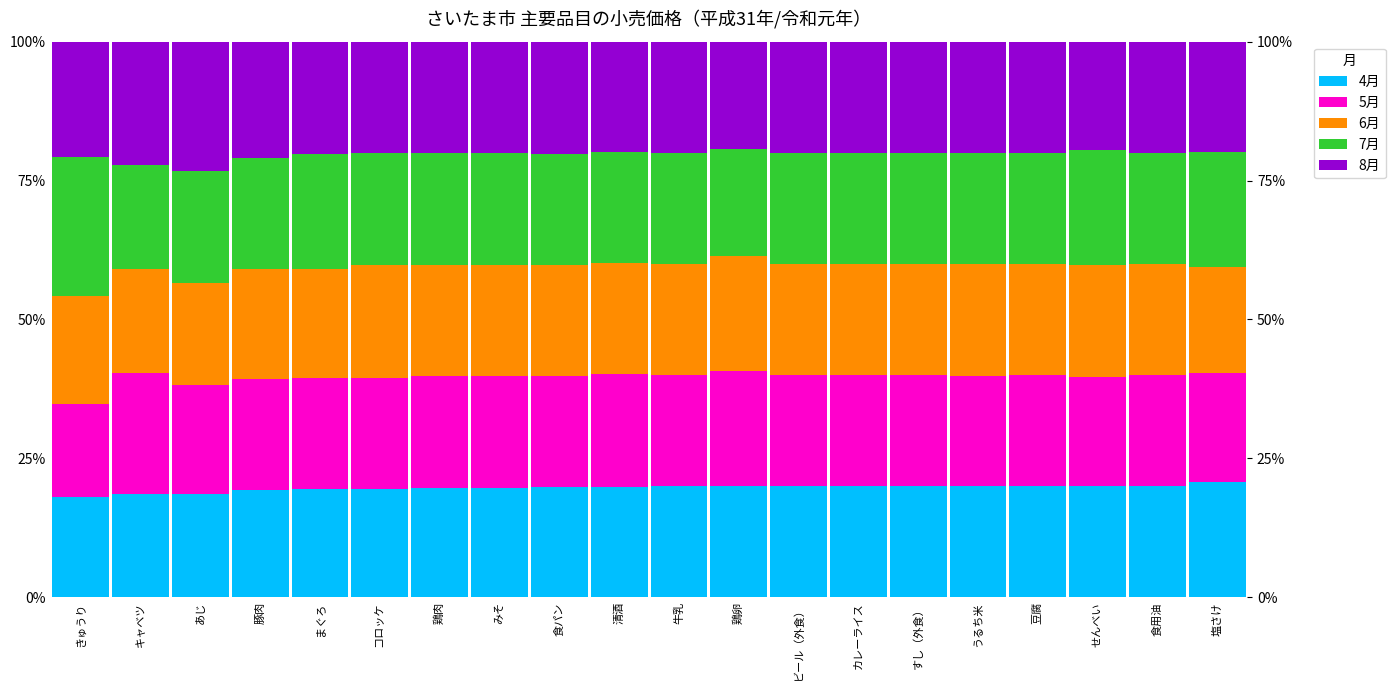

What is the difference between the maximum and minimum values in the 4月 series?

2.7